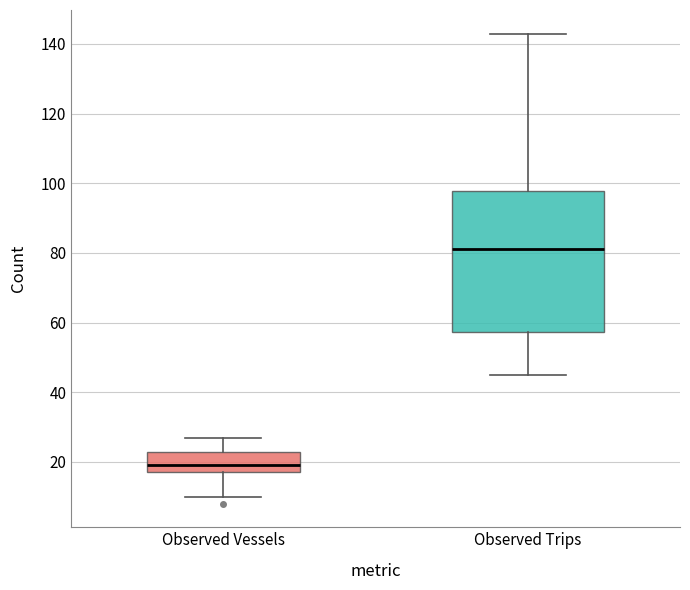

Reading left to right, transcribe this box plot: for each box, give where its median line is, the range the box spans, and where its two whiskers end, as read against the y-axis. The values are not printed on the chart, so give them approximately, as read against the axis.

Observed Vessels: median 20, box 18 to 22, whiskers 10 to 28
Observed Trips: median 82, box 58 to 98, whiskers 46 to 144